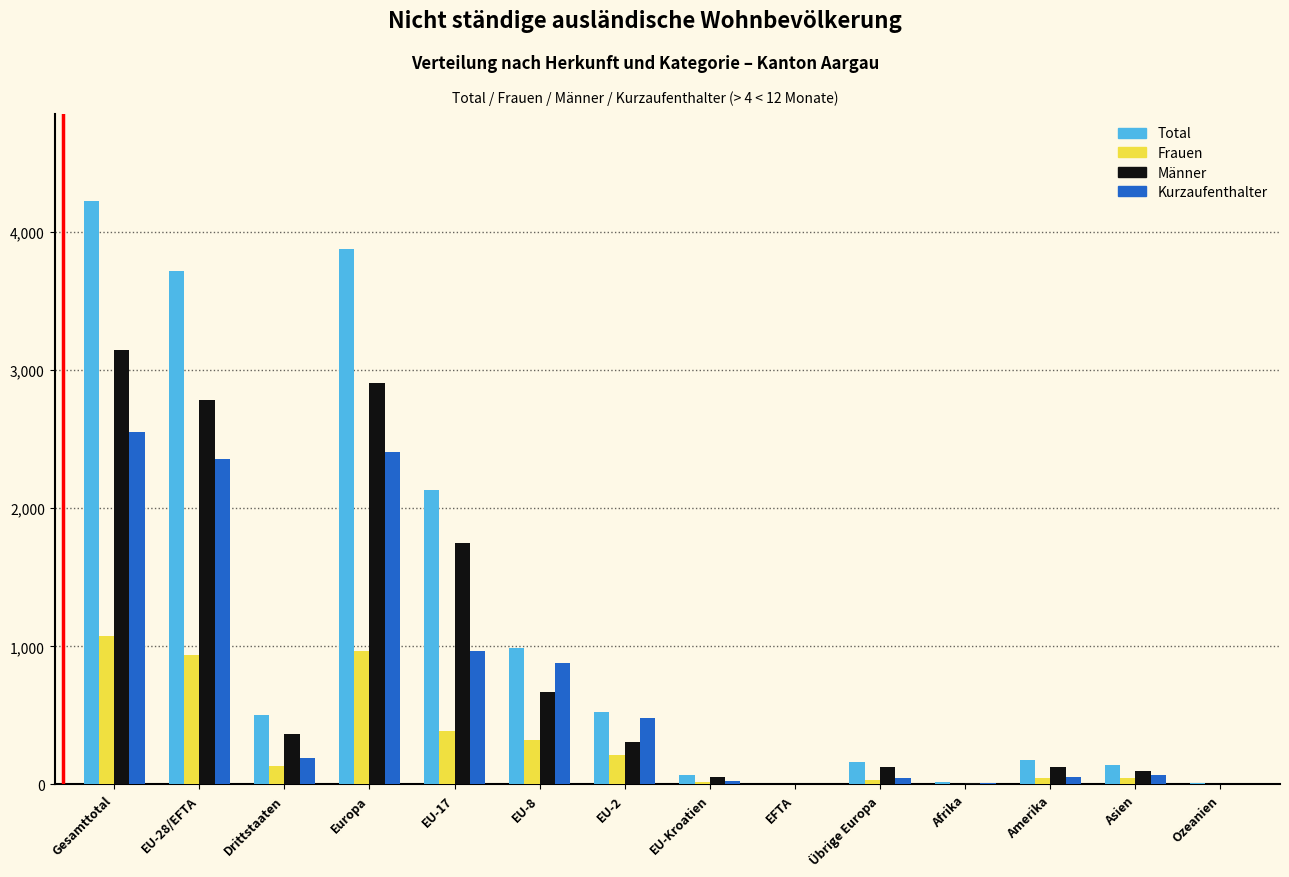

What is the maximum value shown in the chart?

4222